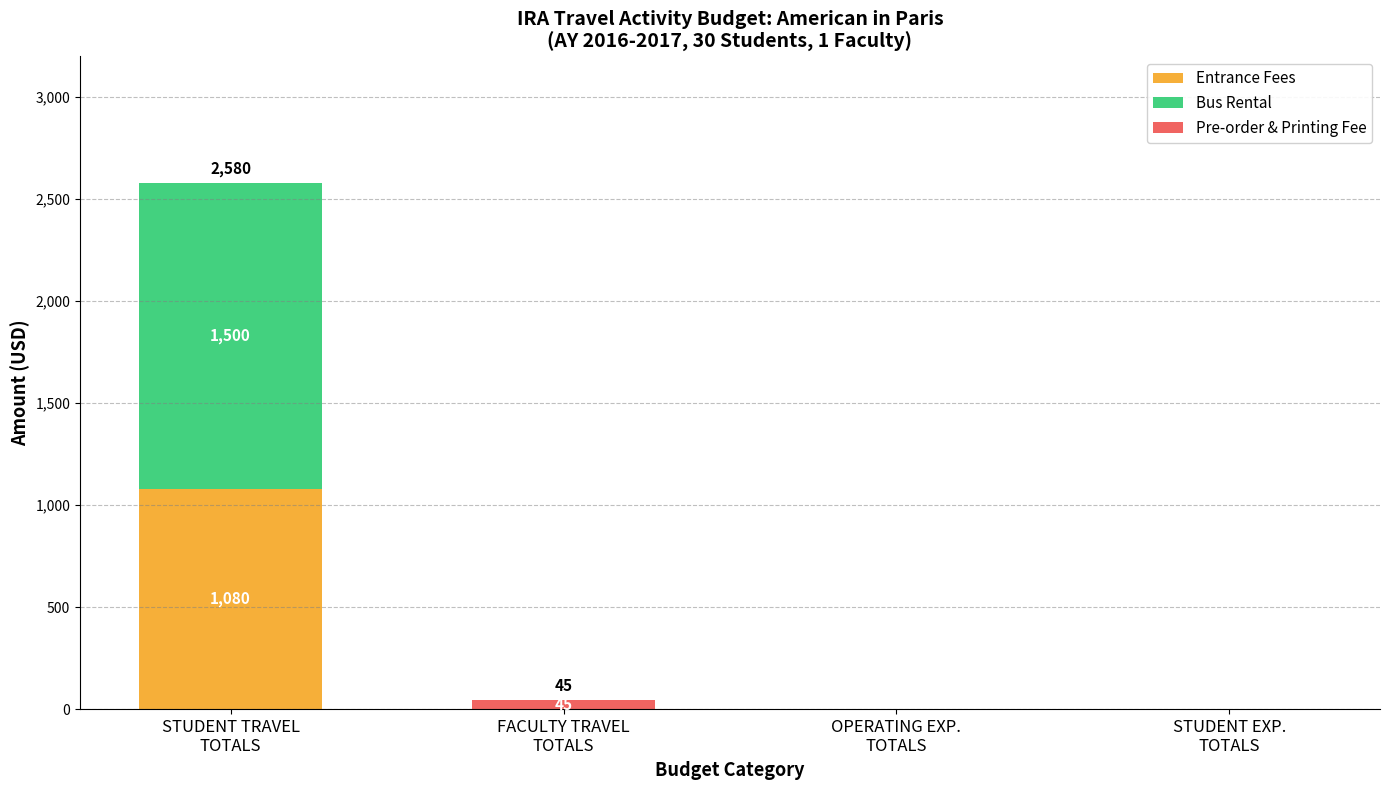

The Entrance Fees series shows 0 at FACULTY TRAVEL
TOTALS. True or false?

True